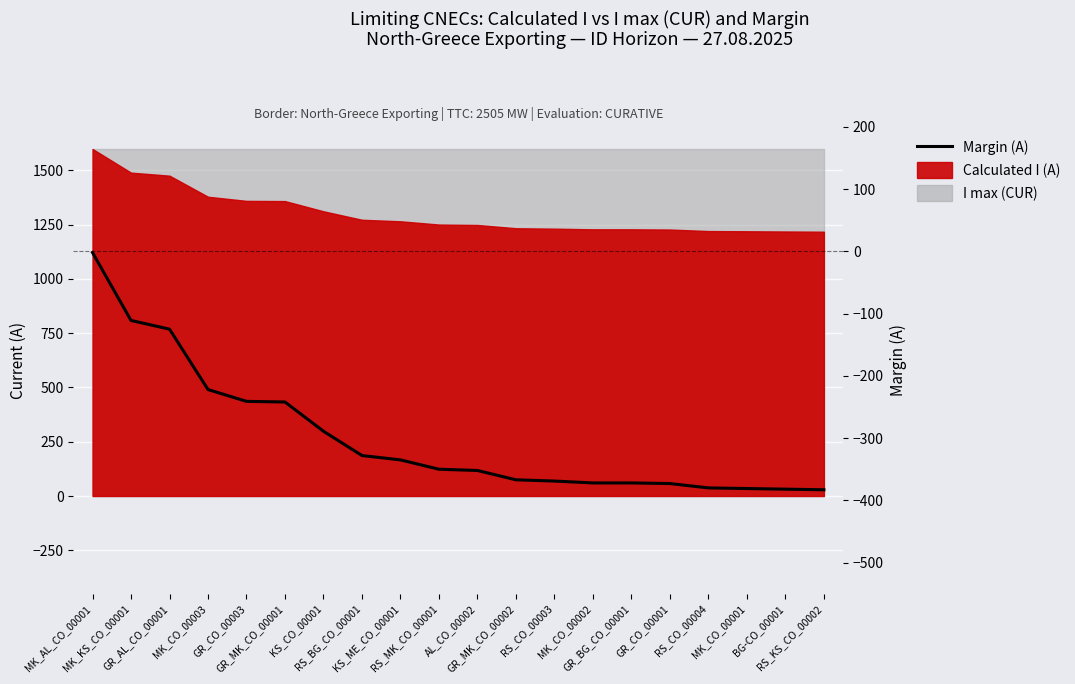

Count the number of categories in the chart.

20